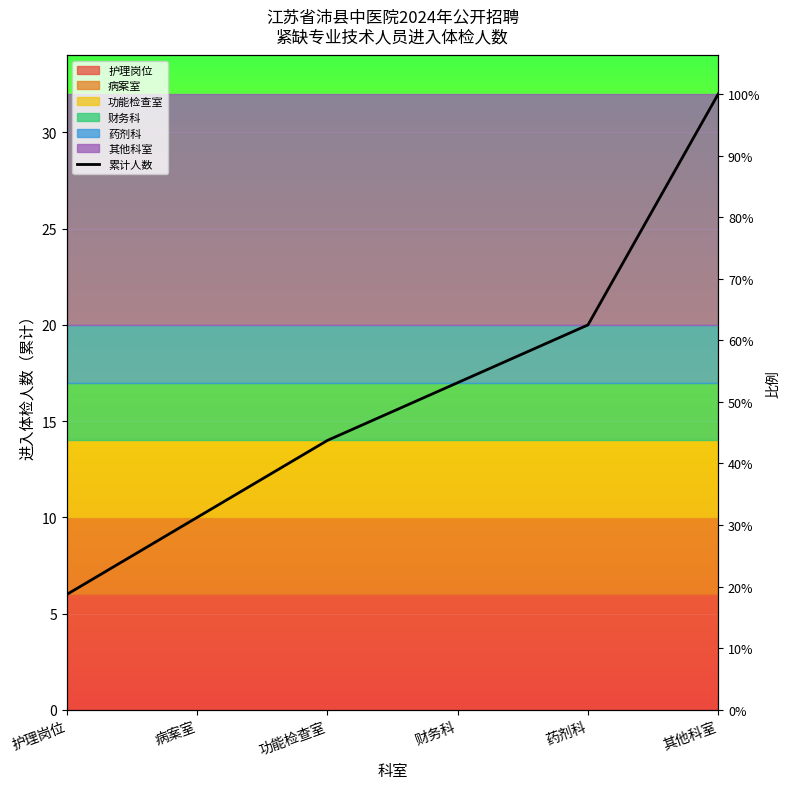

What is the maximum value shown in the chart?

32